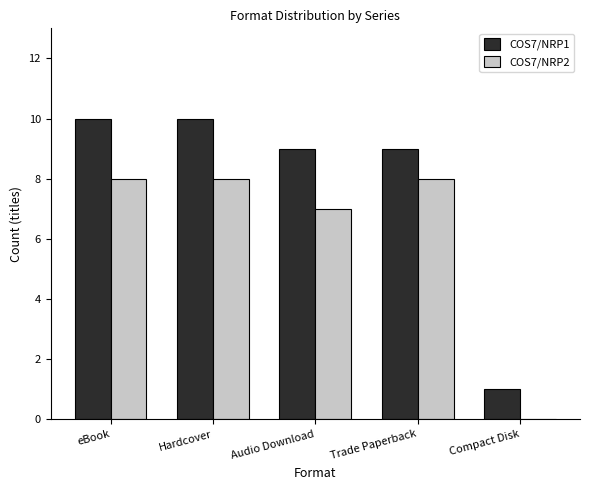

The COS7/NRP2 series shows 13 at Trade Paperback. True or false?

False